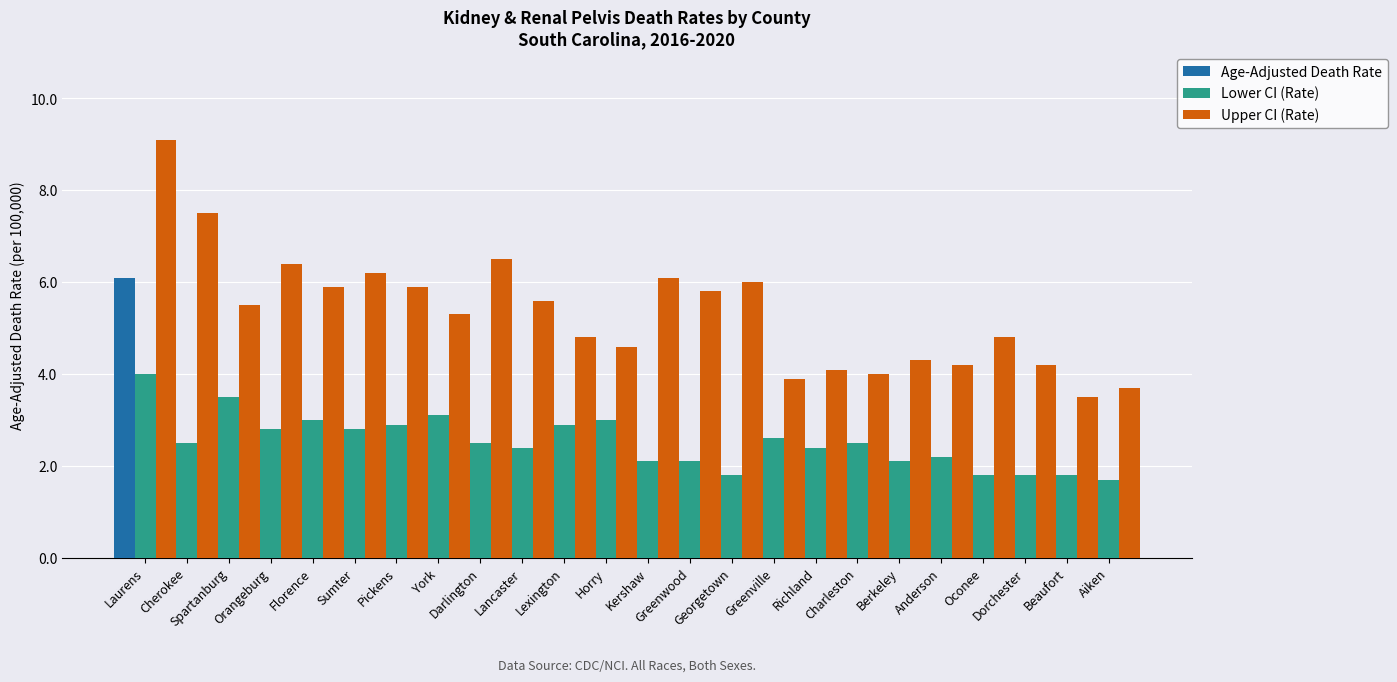

Which category has the highest value in the Age-Adjusted Death Rate series?

Laurens